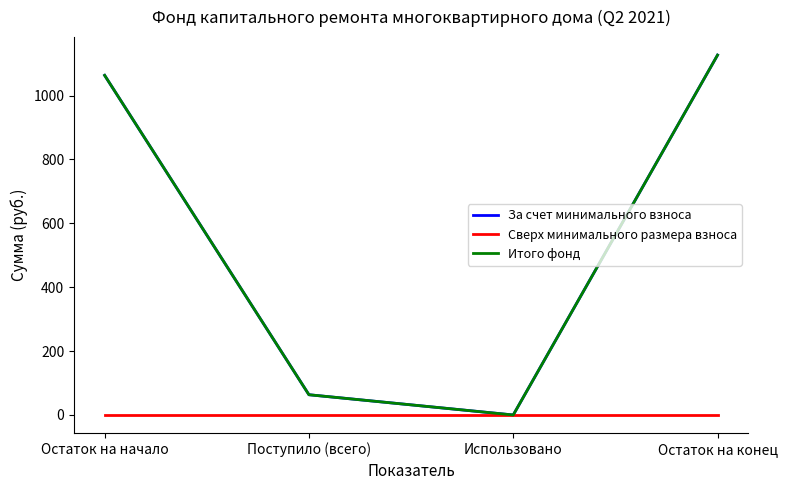

How many positive values does the За счет минимального взноса series have?

3